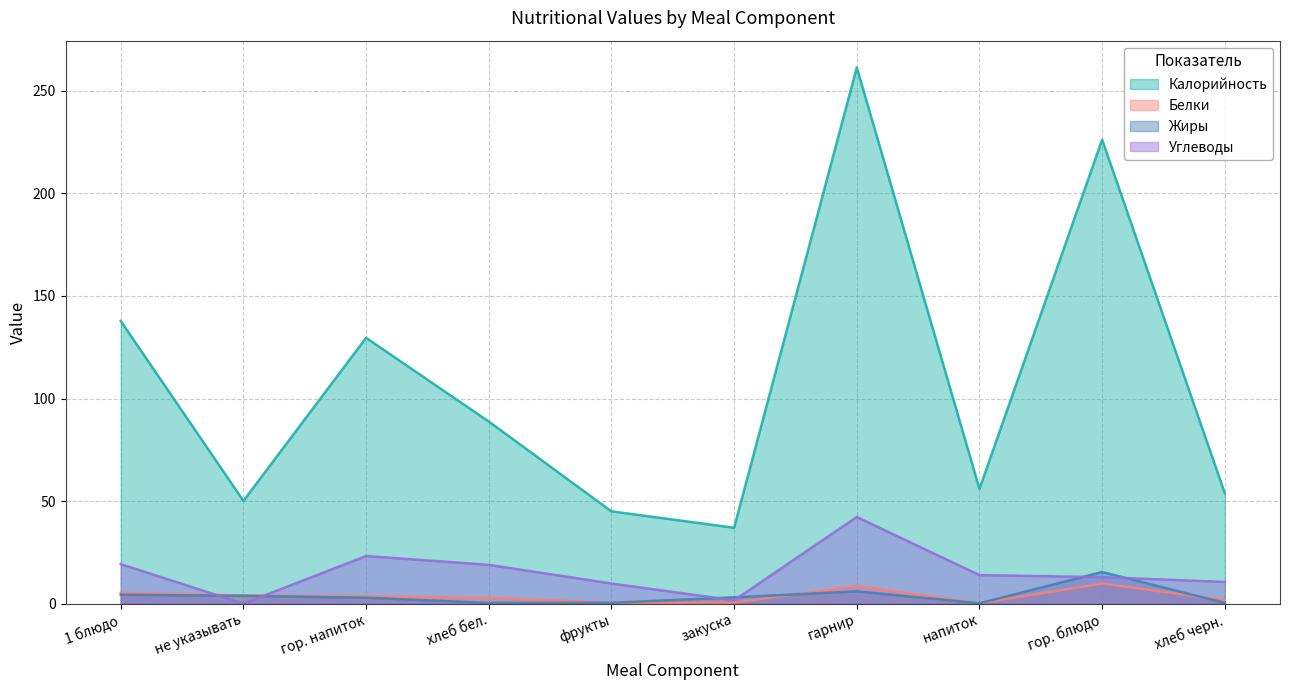

How many intersections are there between Жиры and Белки?

2